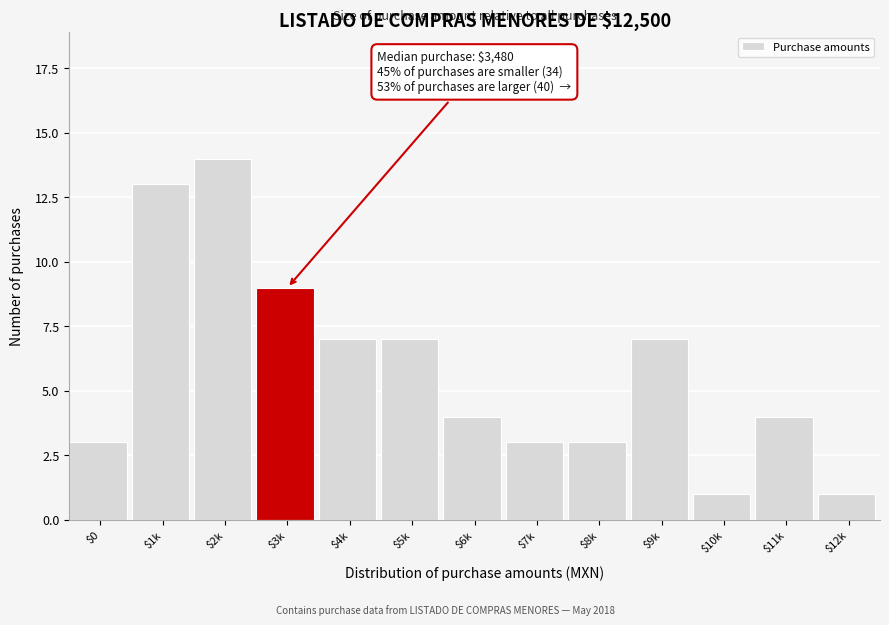

Reading right to left, list all the values displayed in this chart.

1	4	1	7	3	3	4	7	7	9	14	13	3